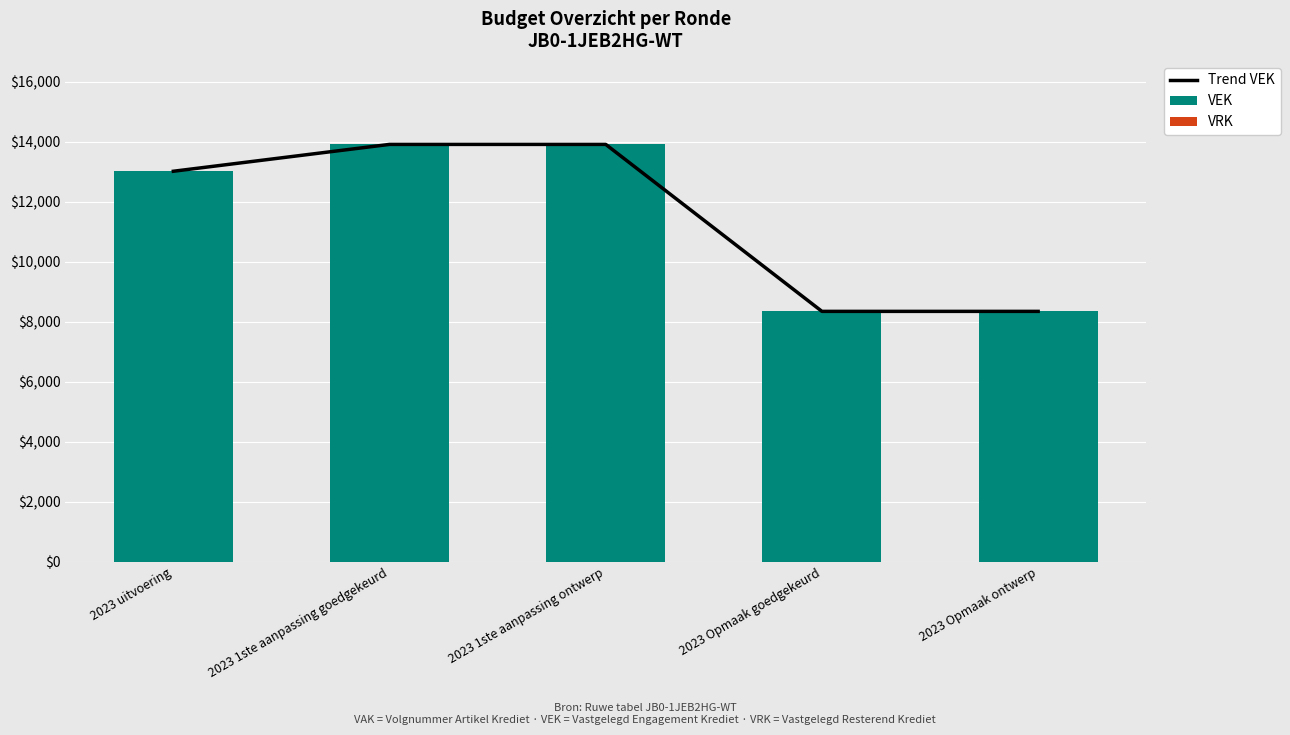

List the series in order of their peak value, highest first.

Trend VEK, VEK, VRK